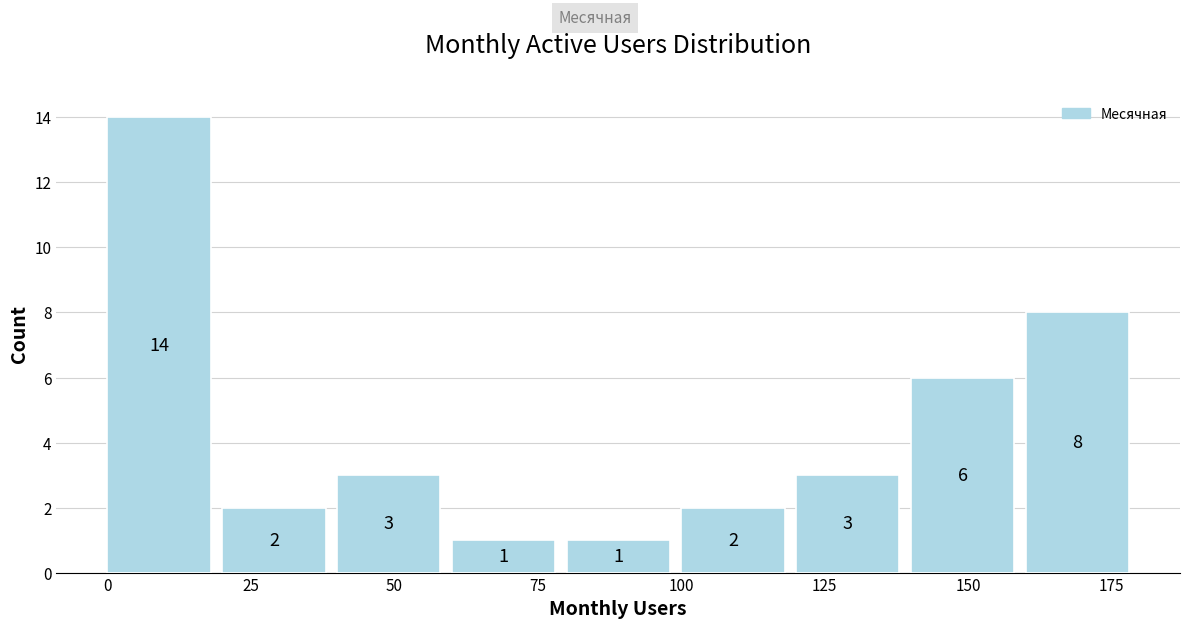

Reading left to right, transcribe this chart: for each bar, give the range it covers on the x-axis and its height.

0 to 20: 14
20 to 40: 2
40 to 60: 3
60 to 80: 1
80 to 100: 1
100 to 120: 2
120 to 140: 3
140 to 160: 6
160 to 180: 8